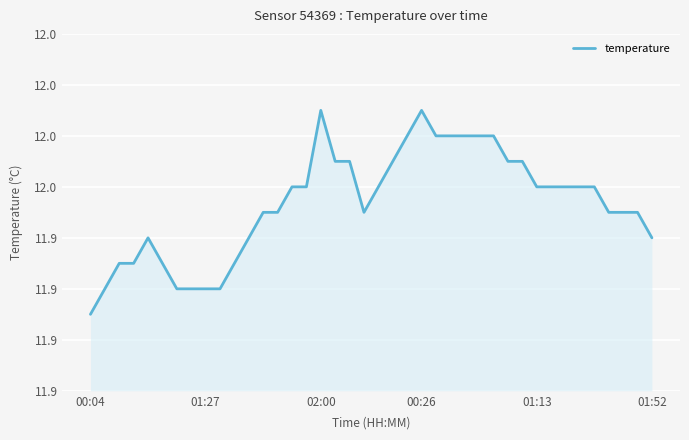

Does the chart have visible grid lines?

Yes